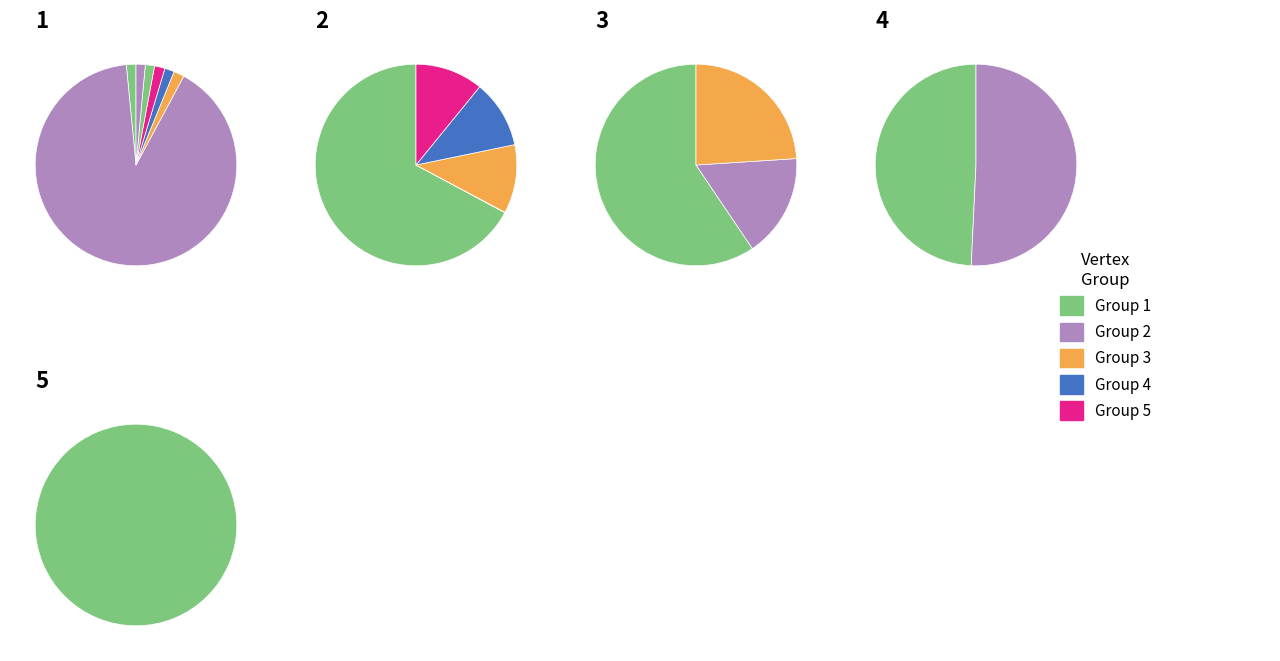

Rank the series by their maximum value, from highest to lowest.

Vertex Group 1, Vertex Group 2, Vertex Group 3, Vertex Group 4, Vertex Group 5